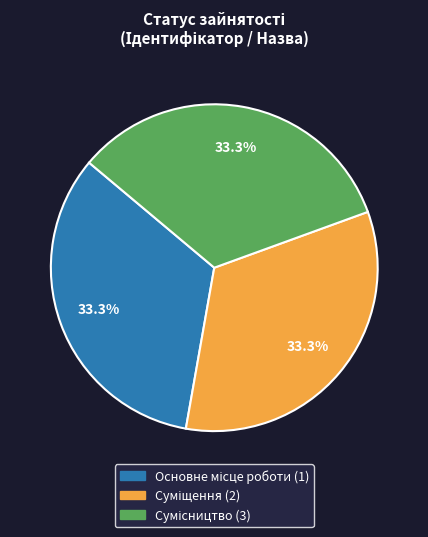

Is there any slice that represents more than half of the pie?

No